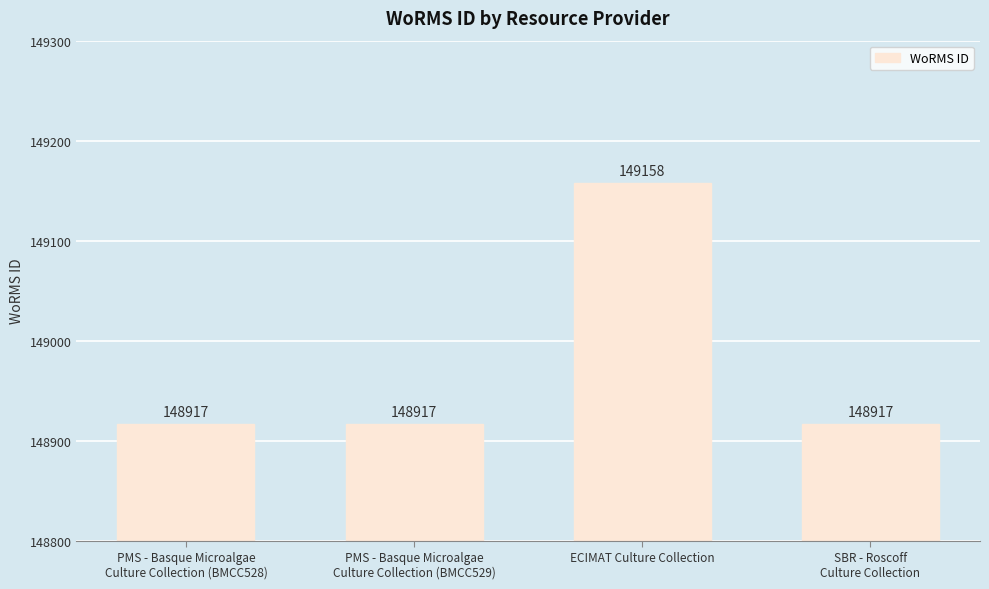

What is the change in value from PMS - Basque Microalgae
Culture Collection (BMCC529) to ECIMAT Culture Collection?

+241